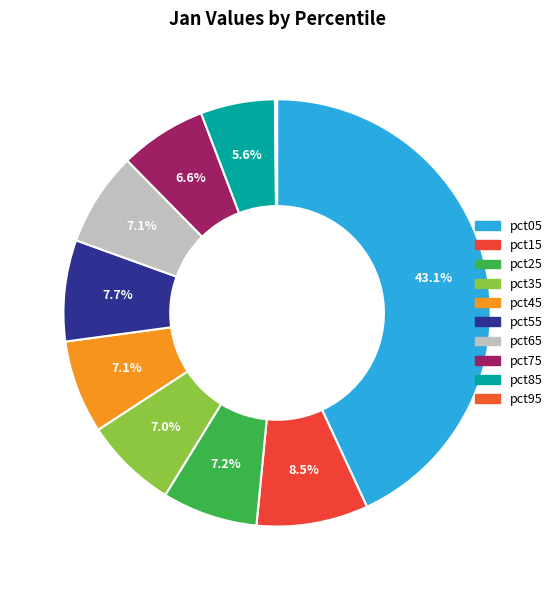

What is the total percentage of pct05 and pct85?

48.7%